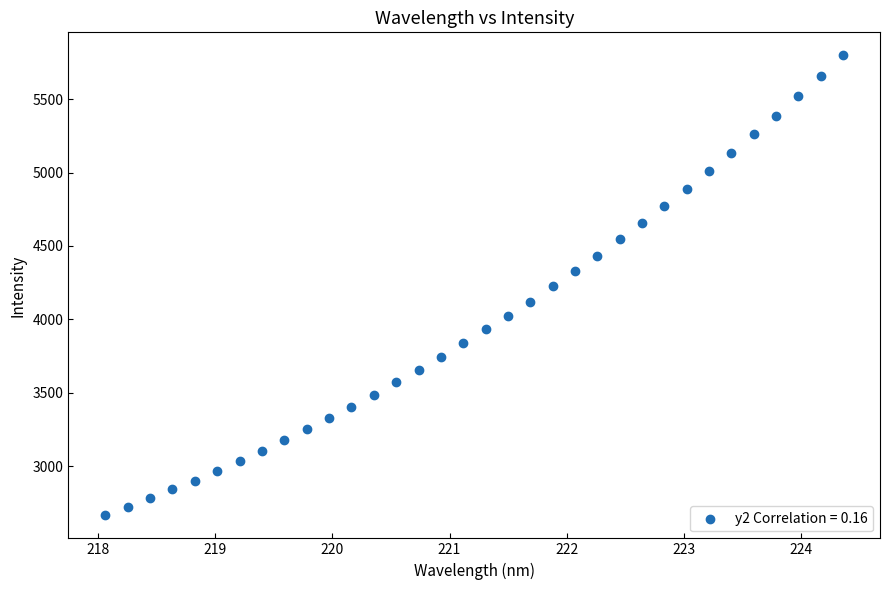

What is the range of X values (max minus min)?

6.3